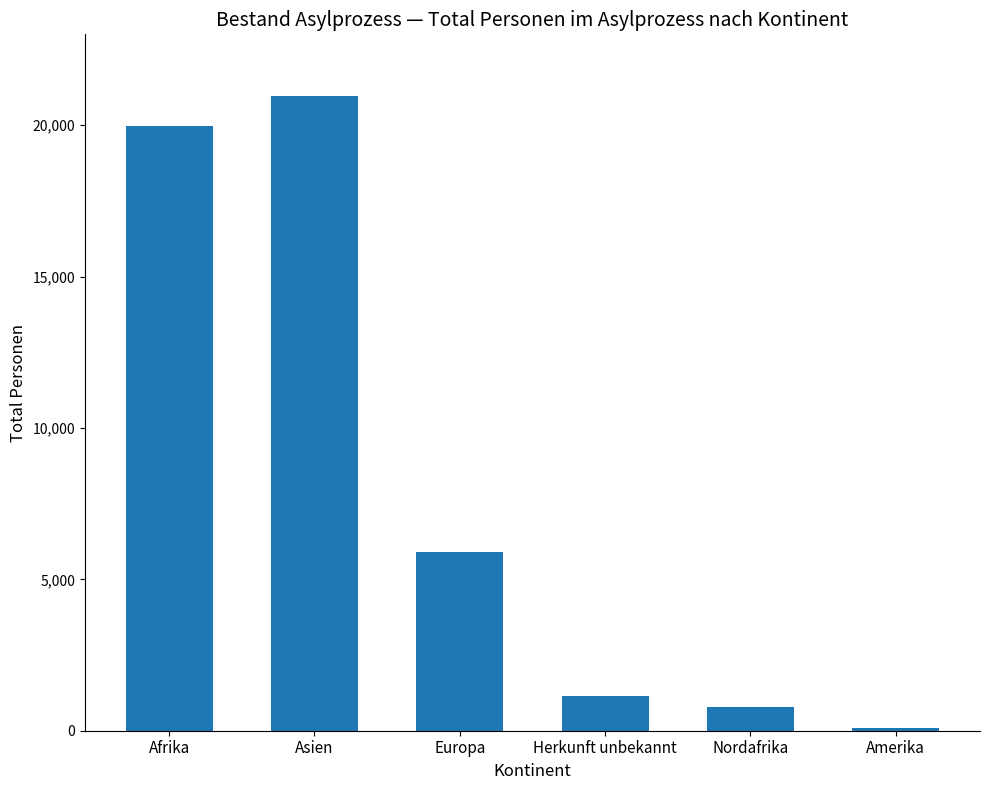

List the labels in order of value, largest first.

Asien, Afrika, Europa, Herkunft unbekannt, Nordafrika, Amerika